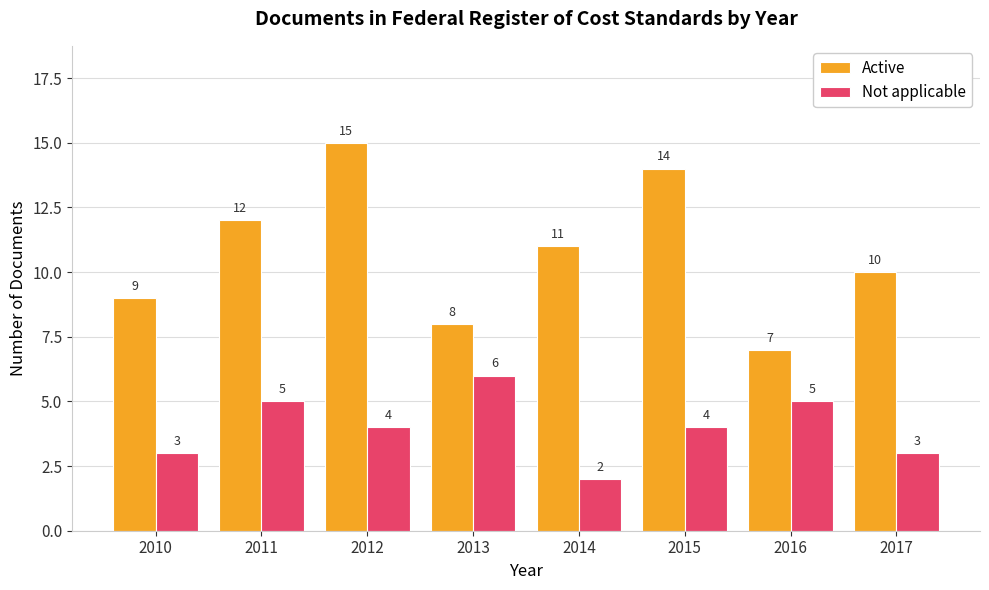

Where does the Active series first go above 11?

2011